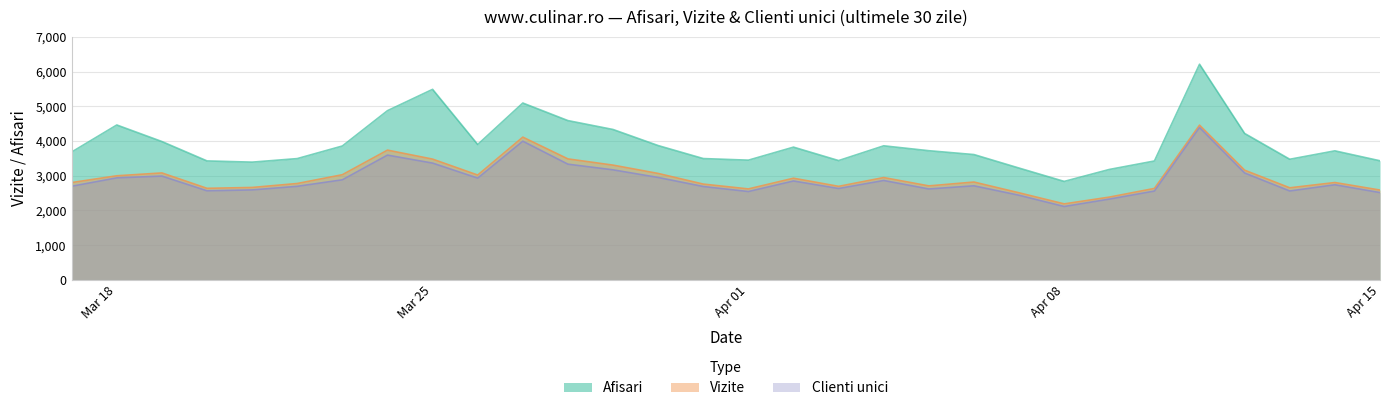

What is the difference between the maximum and second lowest values in the Vizite series?

2072